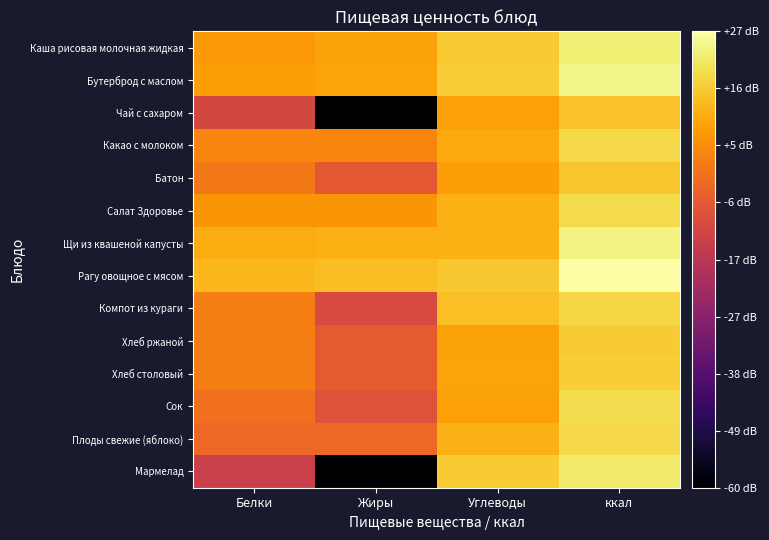

How many distinct data groups are displayed?

14